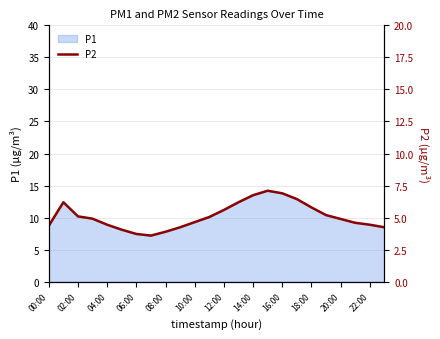

The value of P1 at 16:00 is 13.8. True or false?

True